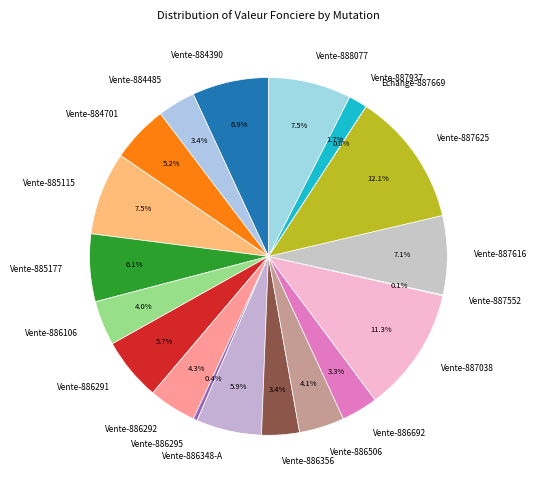

Is there a majority slice in this chart?

No